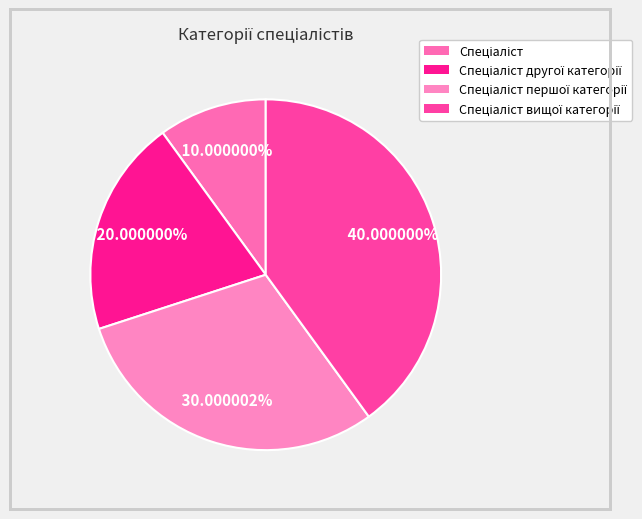

Which category has the smallest portion of the pie?

Спеціаліст